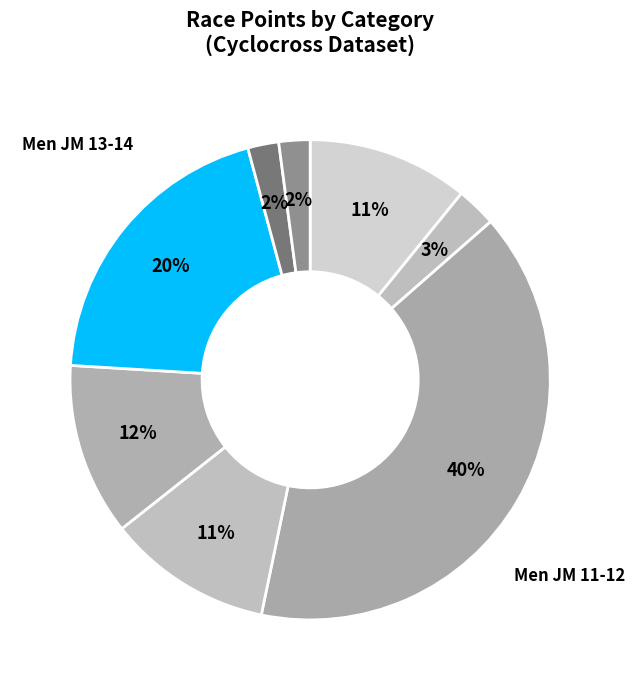

Count the number of slices in the pie.

8